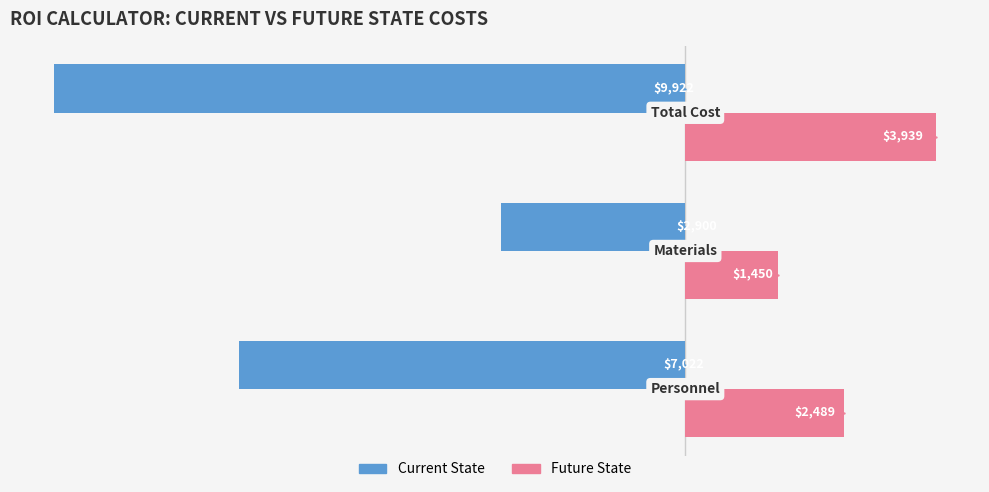

Which series has the largest total across all categories?

Future State